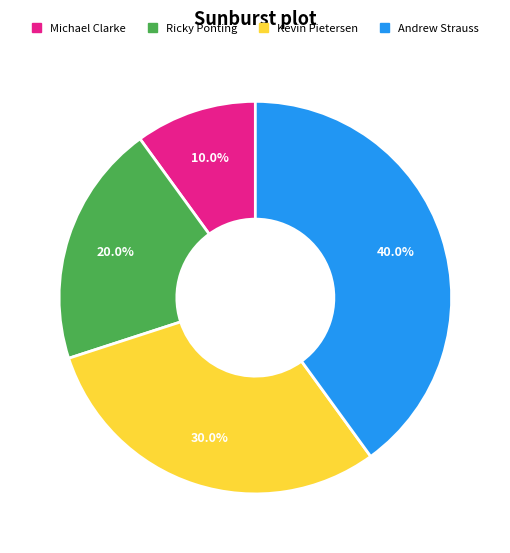

Does any single category account for the majority?

No